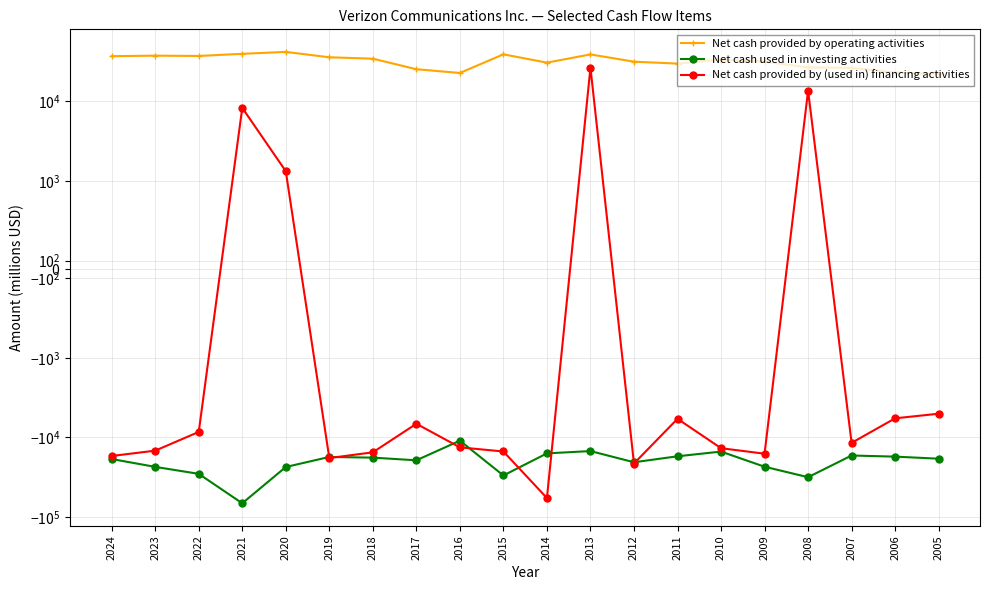

At how many categories does at least one series exceed -47502?

20